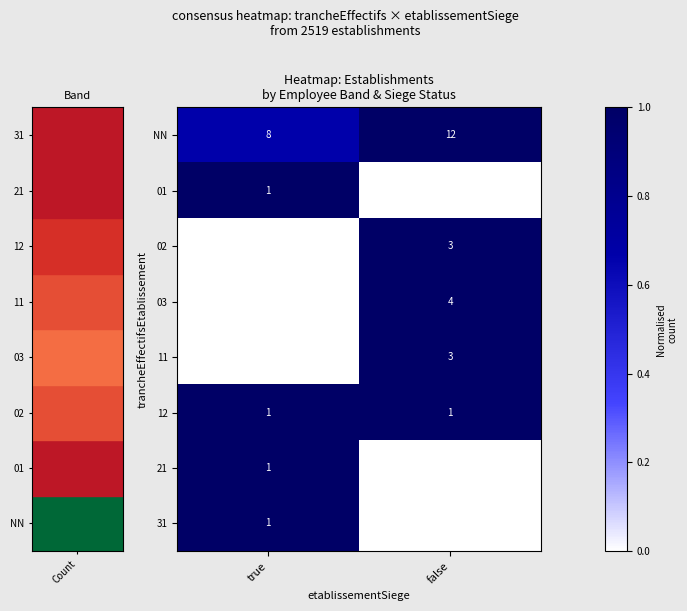

Rank the categories by NN value from highest to lowest.

false, true